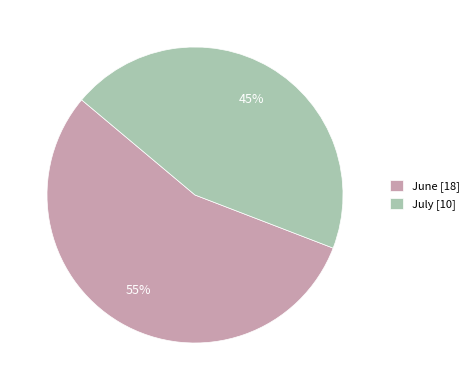

Which category has the smallest portion of the pie?

July [10]